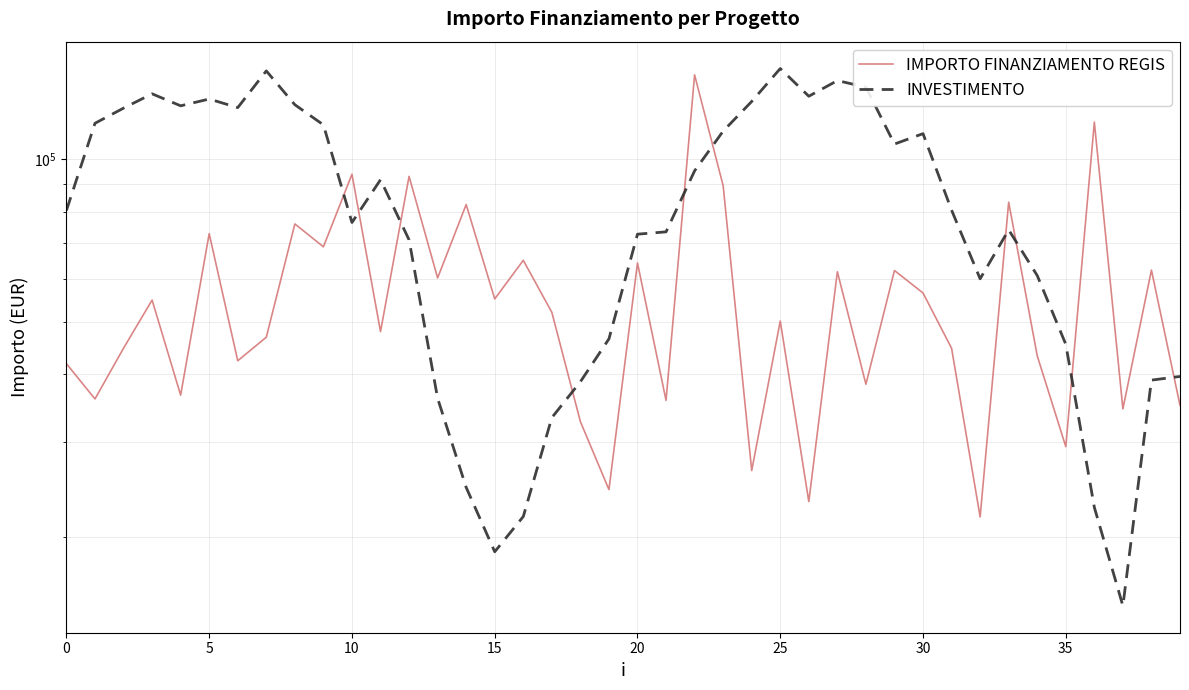

How many lines are shown in the chart?

2